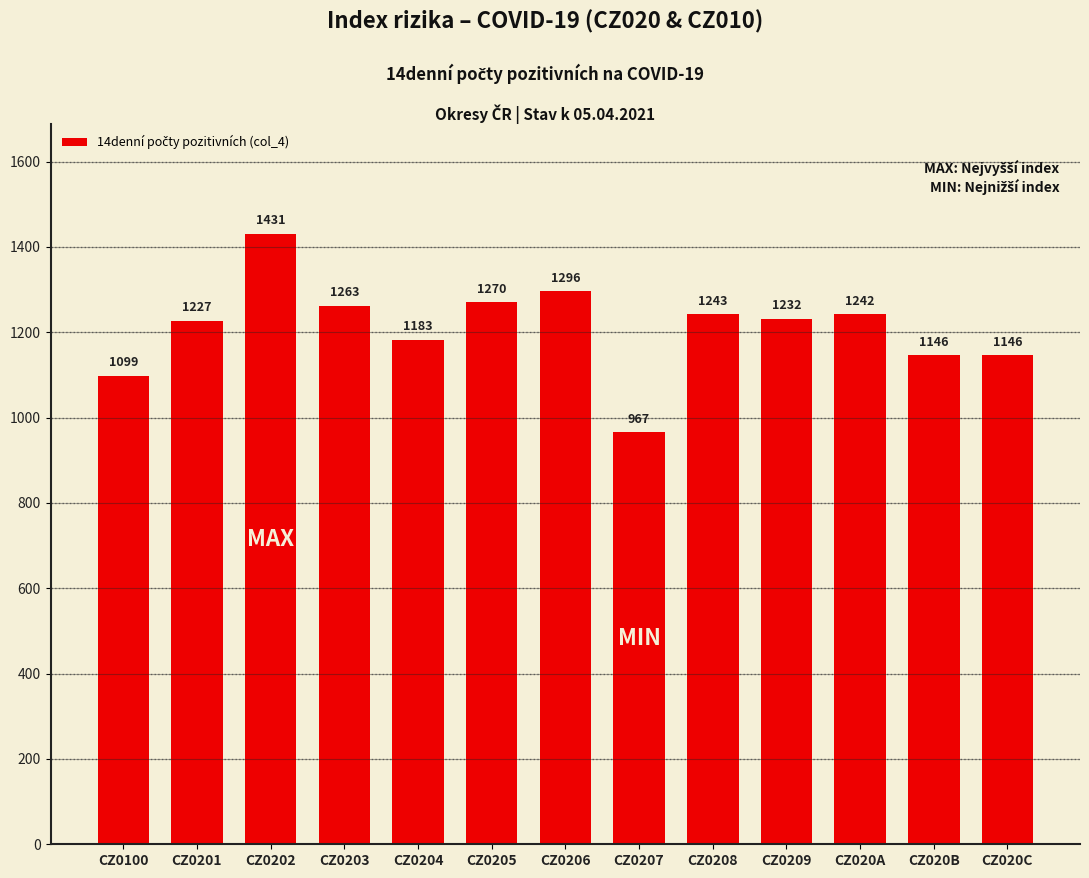

What is the minimum value shown in the chart?

966.5